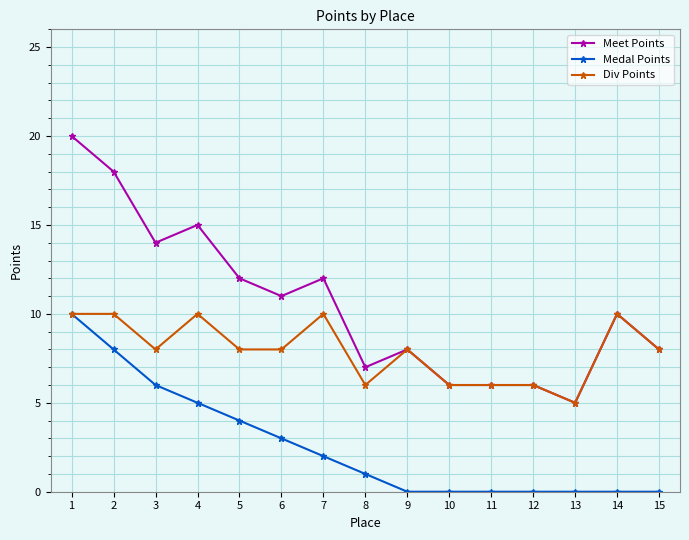

Which series has the largest range (max minus min)?

Meet Points